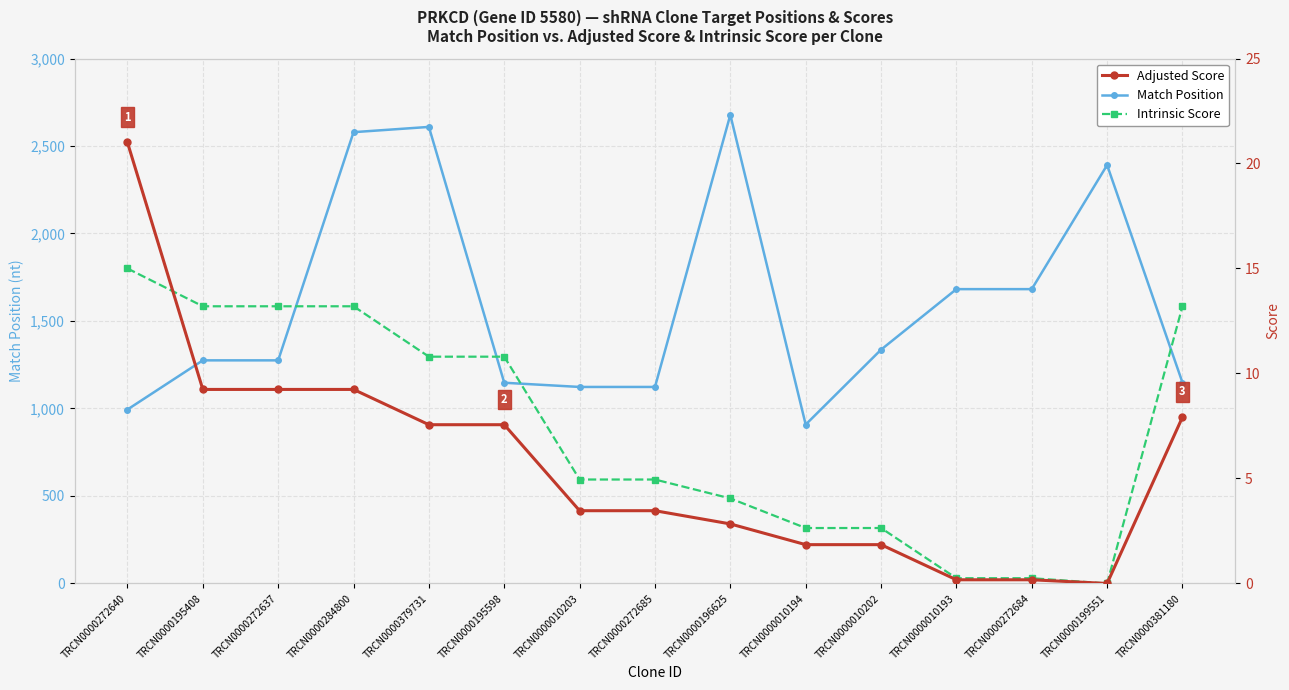

What is the label of the 4th point from the left?

TRCN0000284800